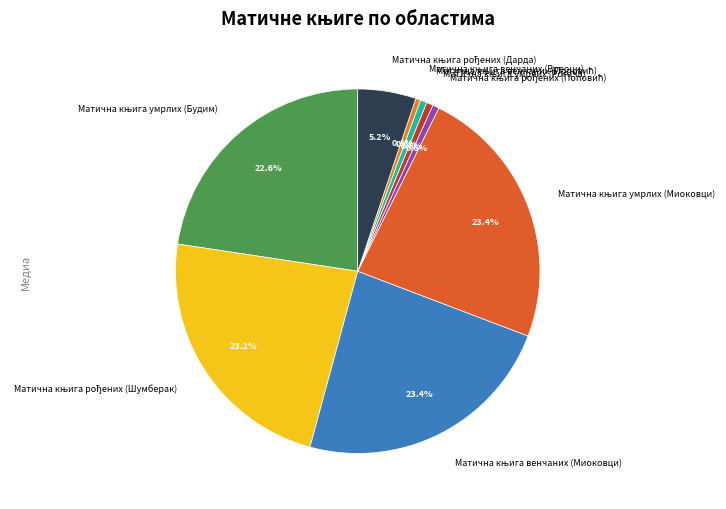

Does any single category account for the majority?

No